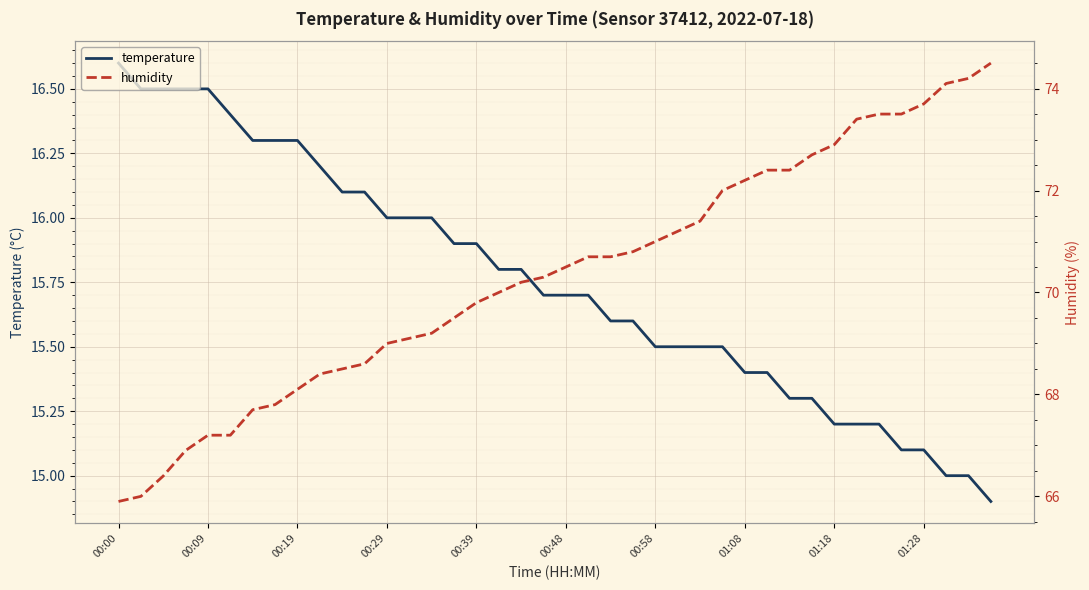

The humidity series shows 74.5 at 39. True or false?

True